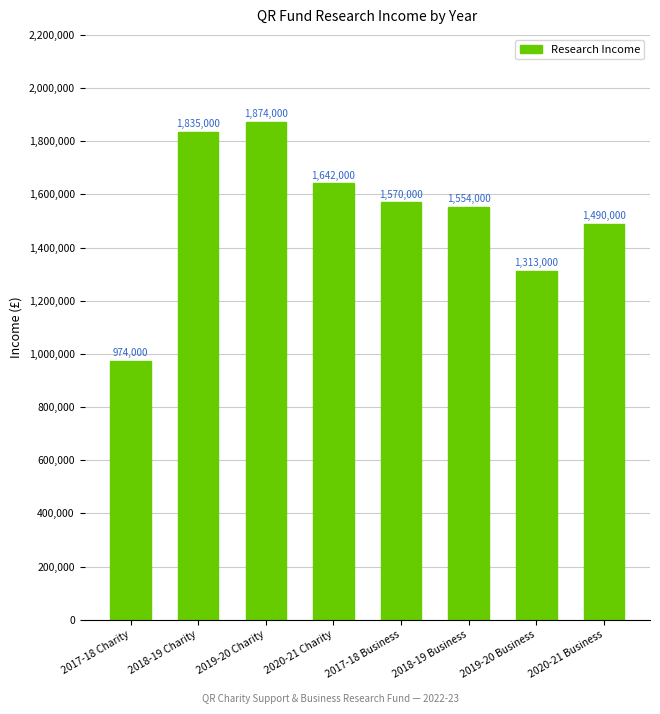

List the labels in order of value, largest first.

2019-20 Charity, 2018-19 Charity, 2020-21 Charity, 2017-18 Business, 2018-19 Business, 2020-21 Business, 2019-20 Business, 2017-18 Charity